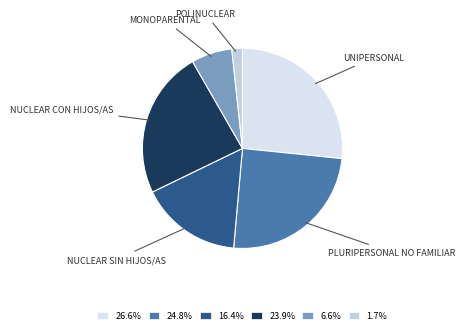

Is there any slice that represents more than half of the pie?

No